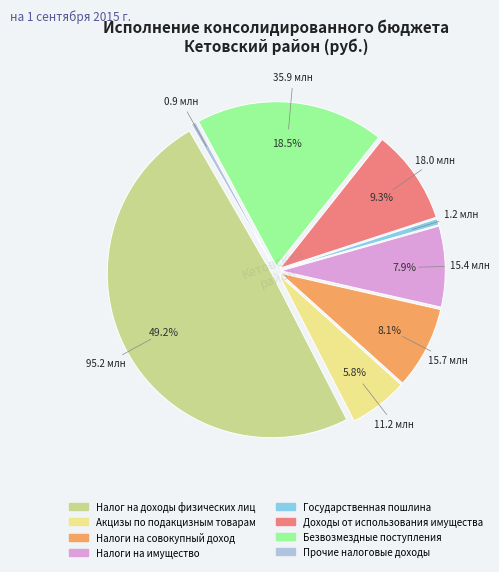

How many slices are in this pie chart?

8